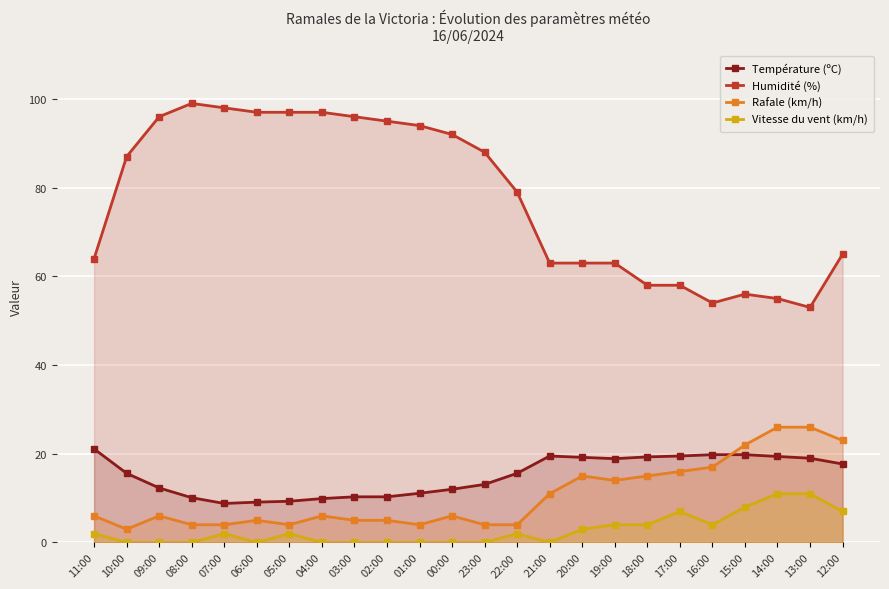

What is the sum of the Vitesse du vent (km/h) values at 15:00 and 11:00?

10.0